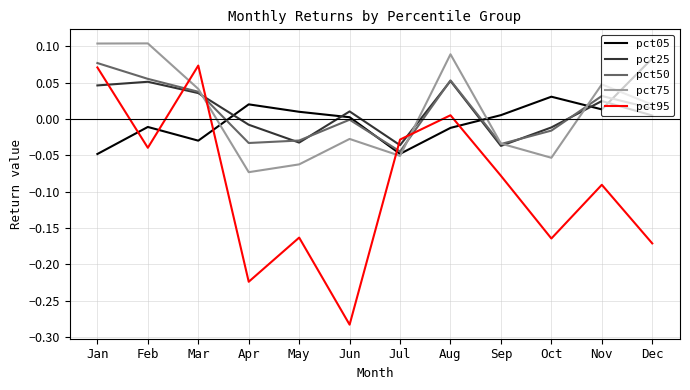

Which series has the widest spread of values?

pct95